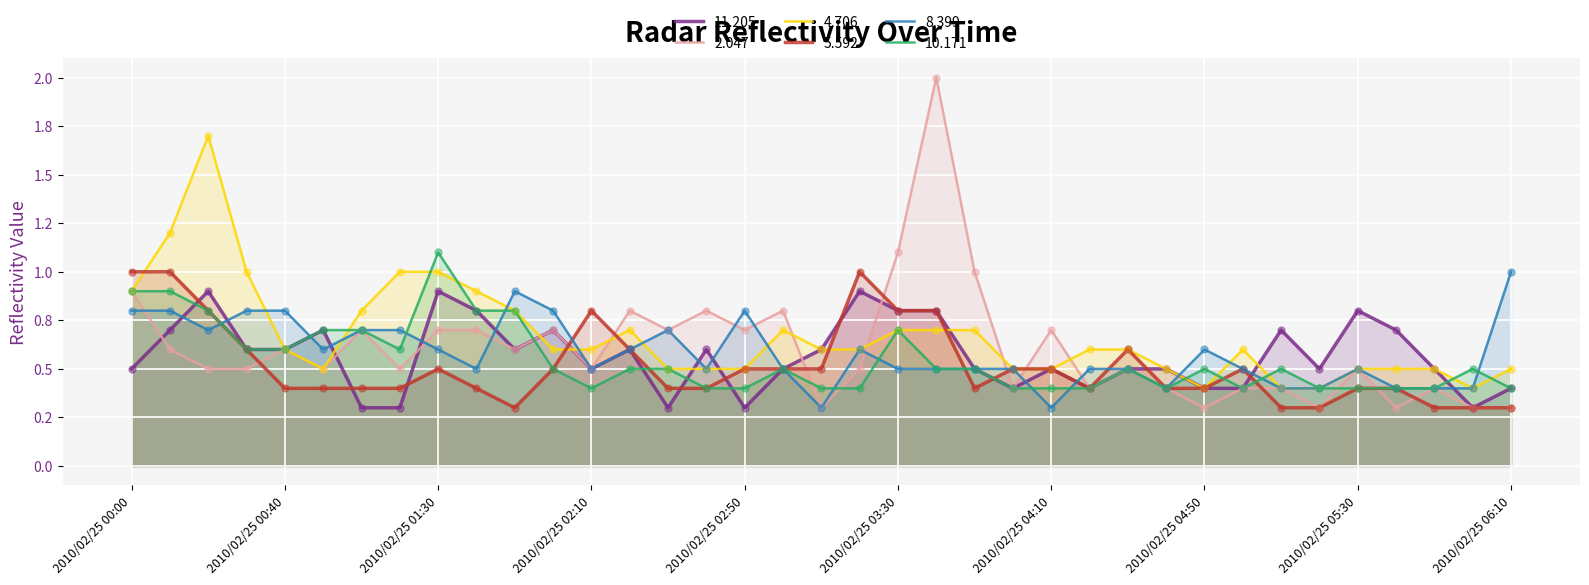

Which series contains the lowest Y value?

 11.205